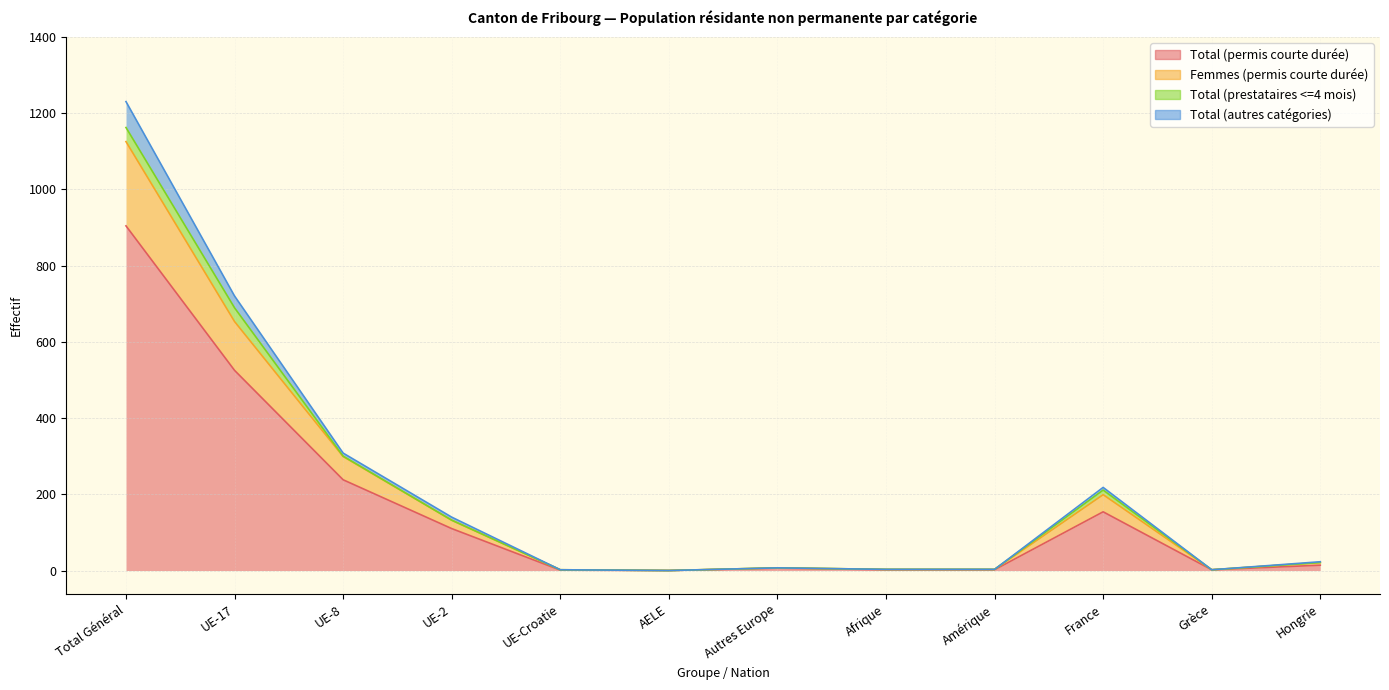

Which series changed the most between Total Général and Grèce?

Total (permis courte durée)